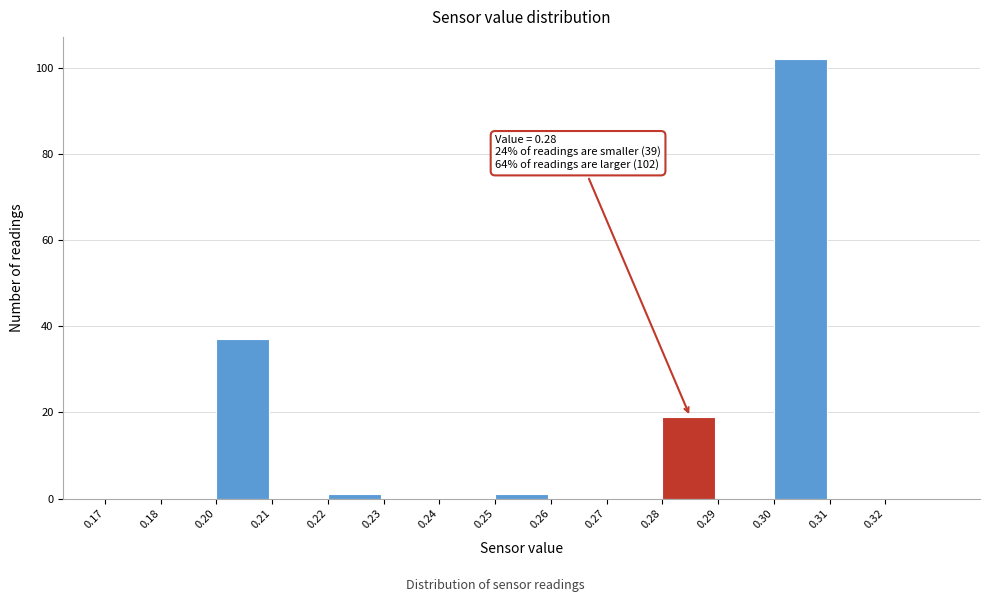

Reading left to right, what are all the values shown in this chart?

0.17=0	0.18=0	0.20=37	0.21=0	0.22=1	0.23=0	0.24=0	0.25=1	0.26=0	0.27=0	0.28=19	0.29=0	0.30=102	0.31=0	0.32=0